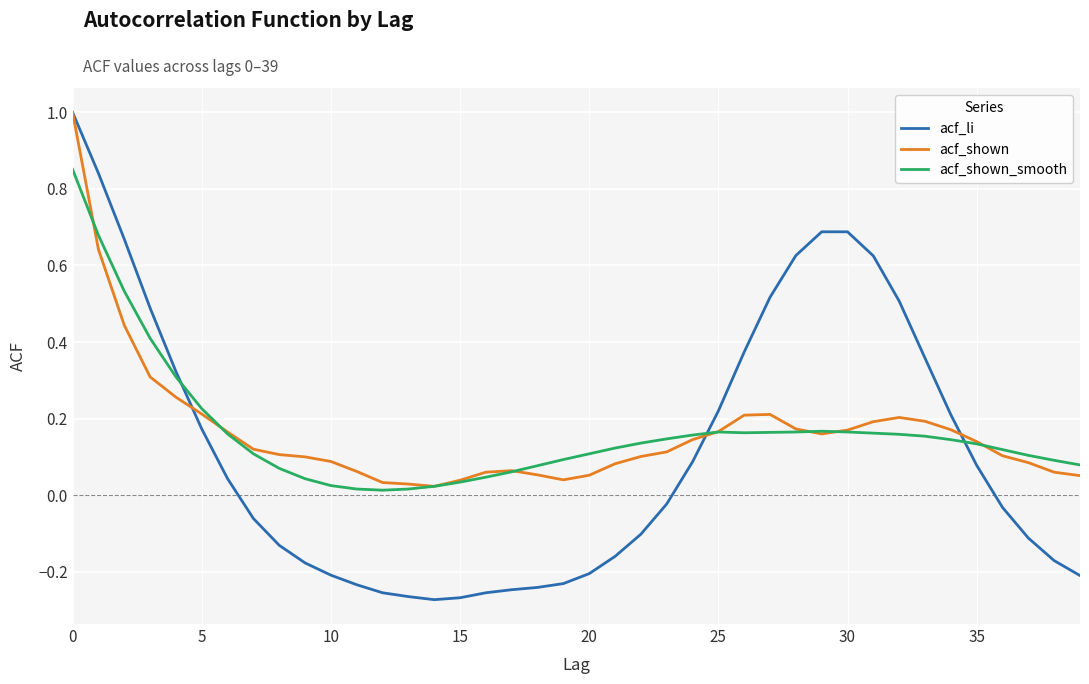

Does the chart have visible grid lines?

Yes